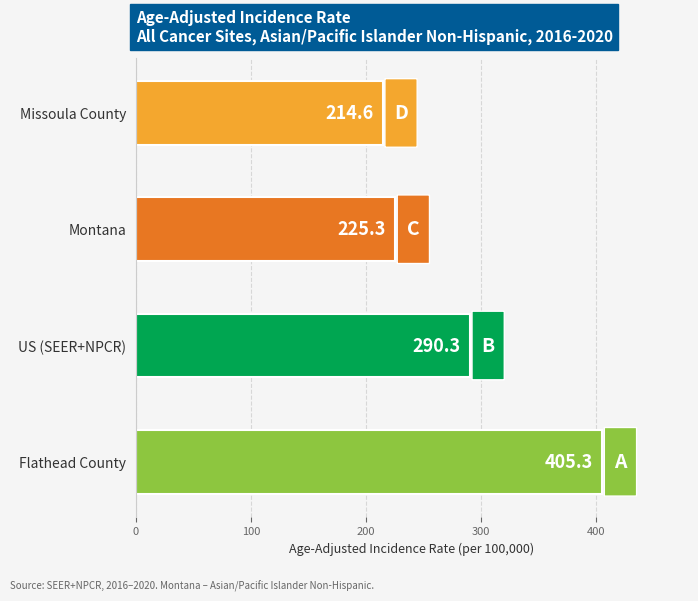

Rank the categories by value from lowest to highest.

Missoula County, Montana, US (SEER+NPCR), Flathead County